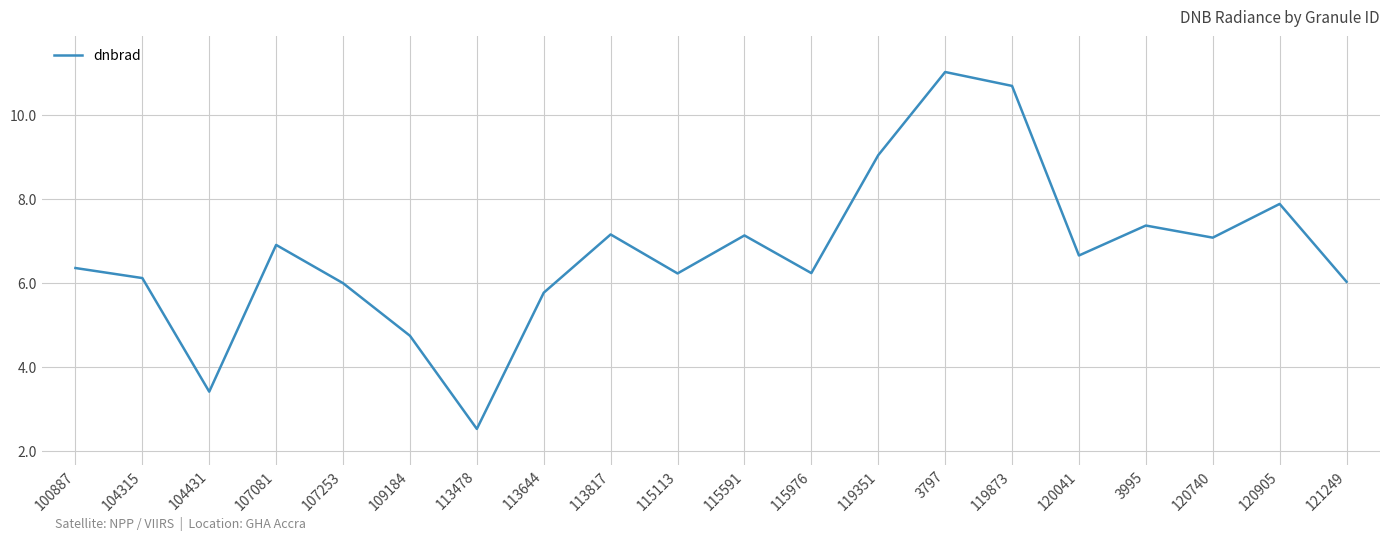

How many lines are shown in the chart?

1